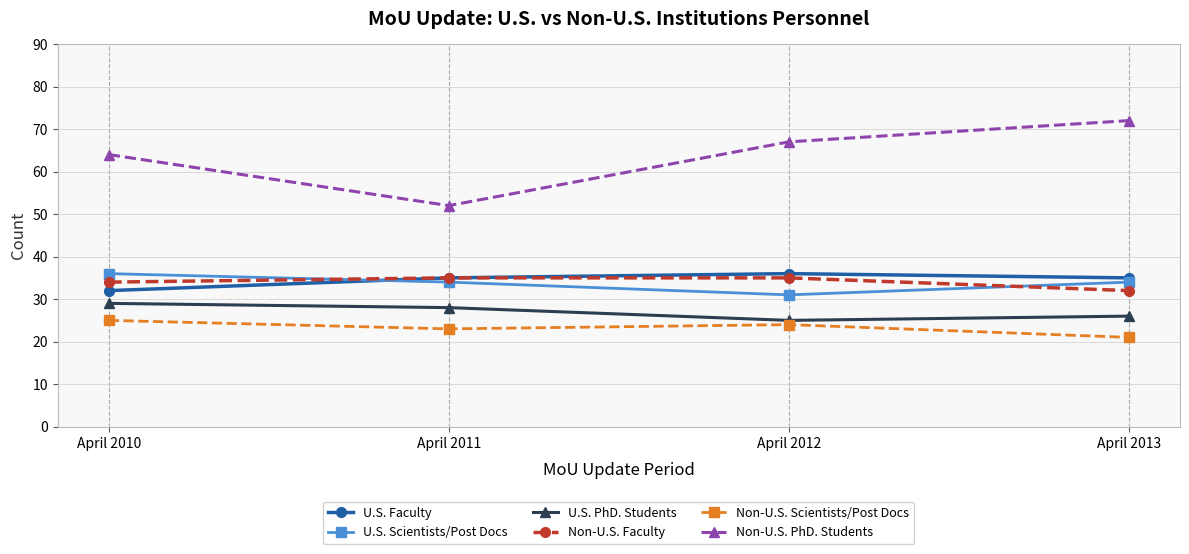

How many interior local peaks does the U.S. Faculty series have?

1